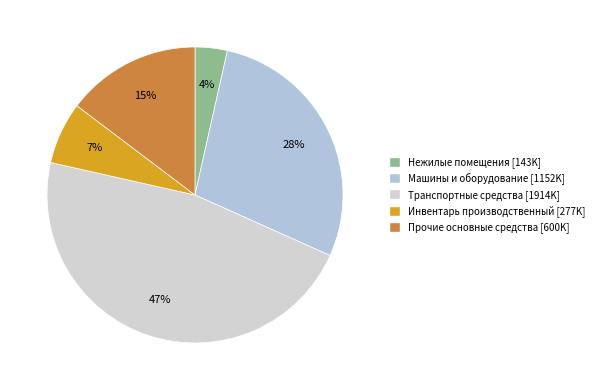

What is the smallest slice in the pie chart?

Нежилые помещения